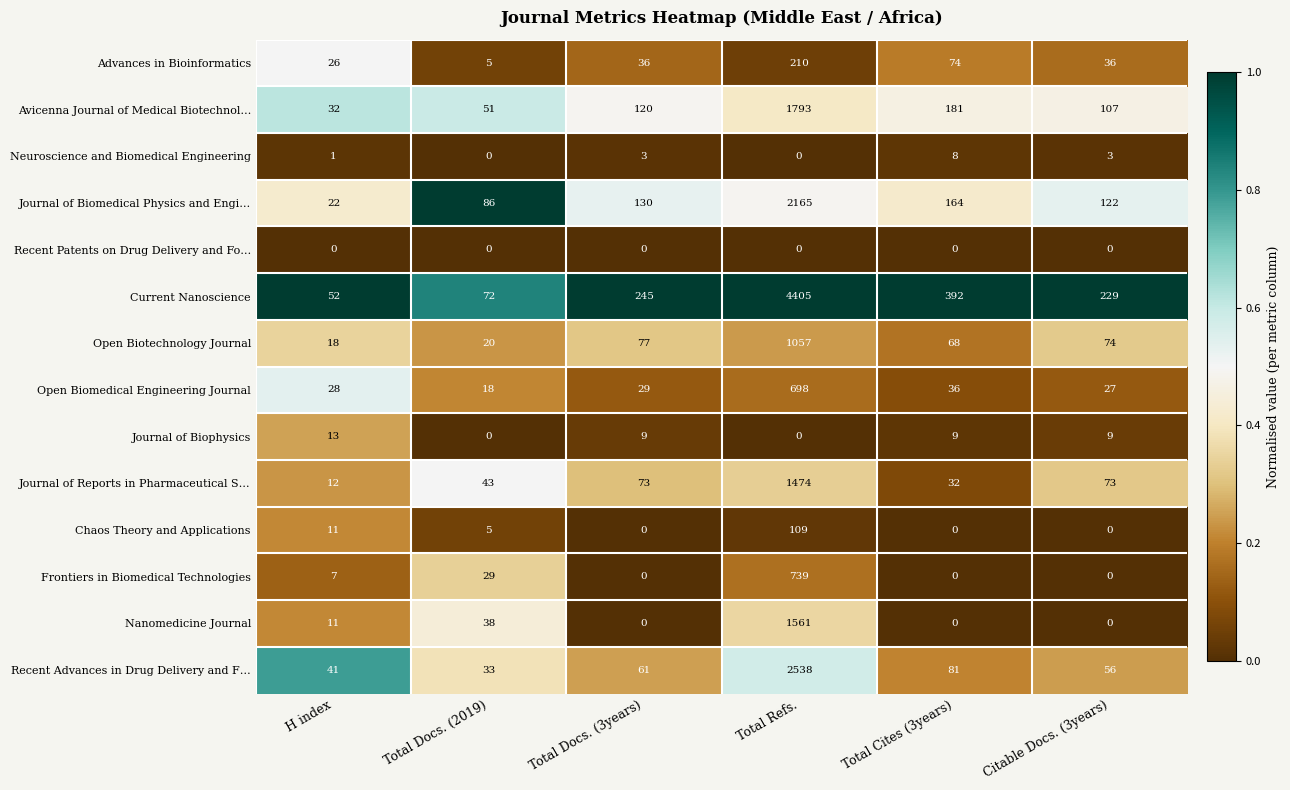

What is the average value of the Frontiers in Biomedical Technologies series?

129